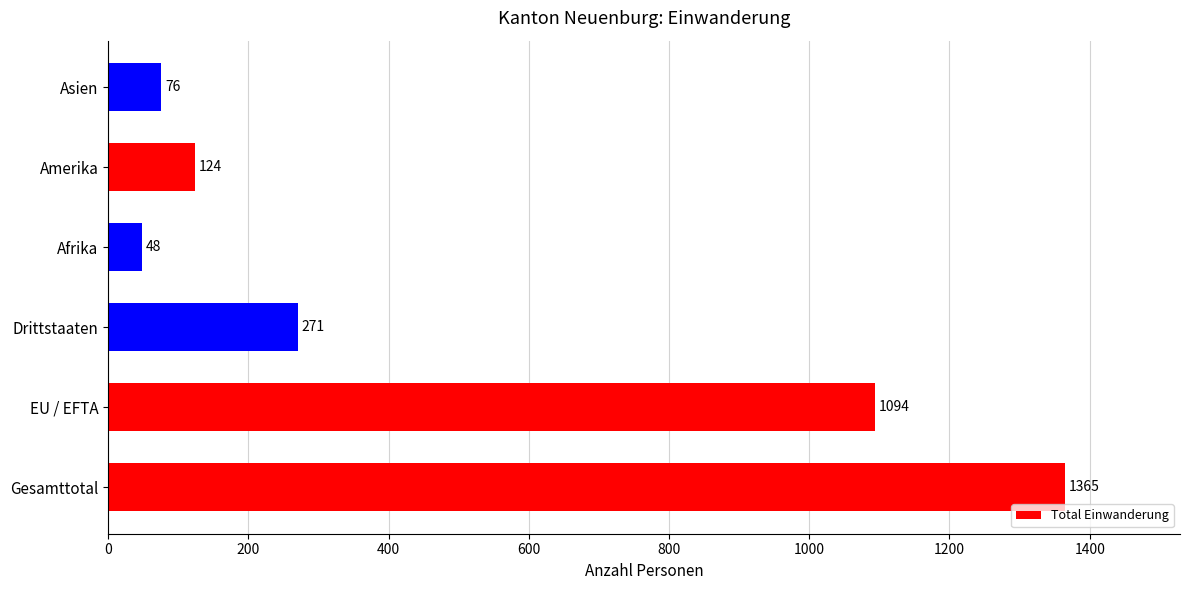

Reading bottom to top, extract all data points from this chart.

1365	1094	271	48	124	76